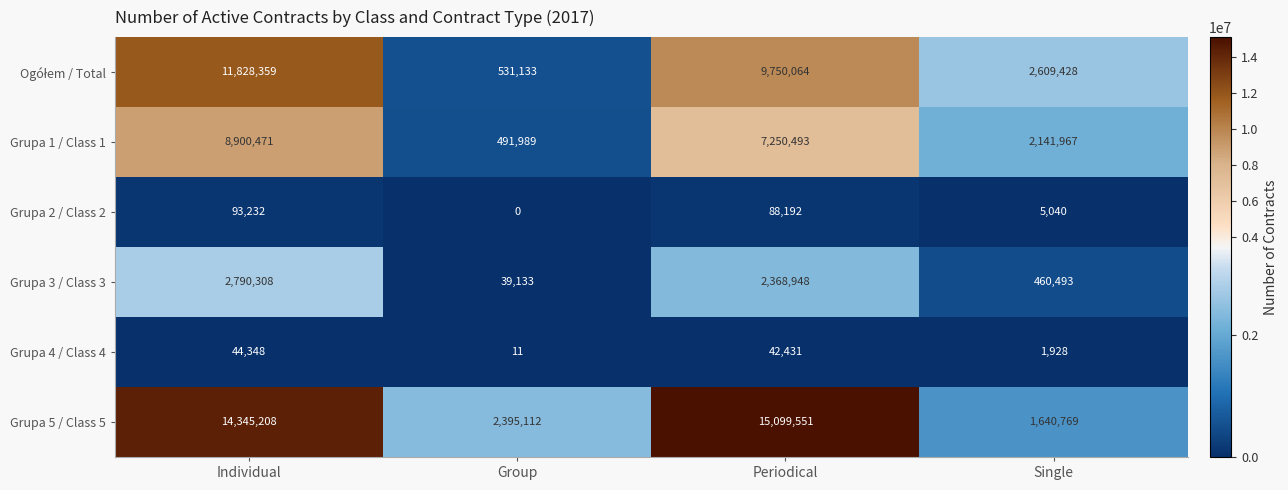

What is the maximum value shown in the chart?

15099551